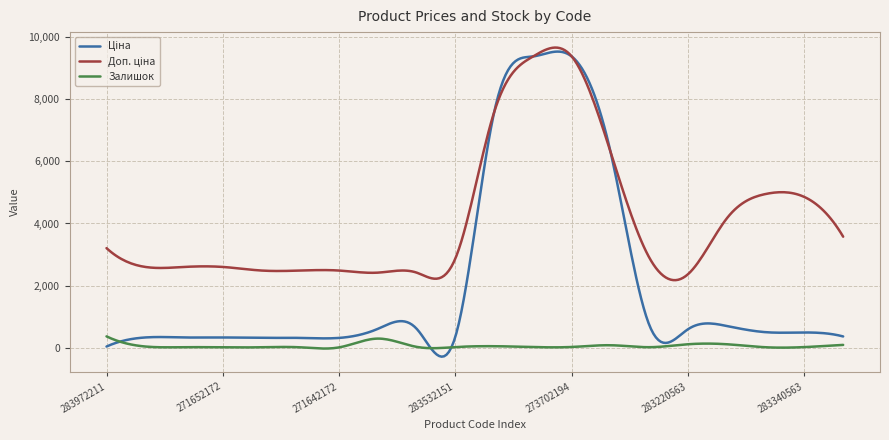

What is the highest value of the Залишок series?

360.0